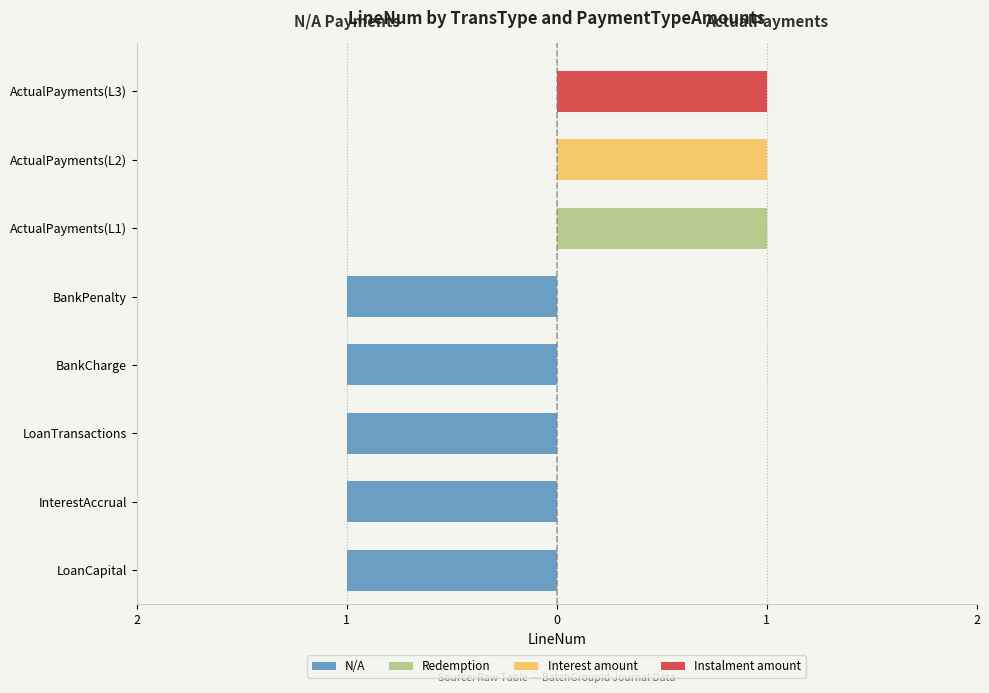

The Interest amount series shows -1 at LoanTransactions. True or false?

False